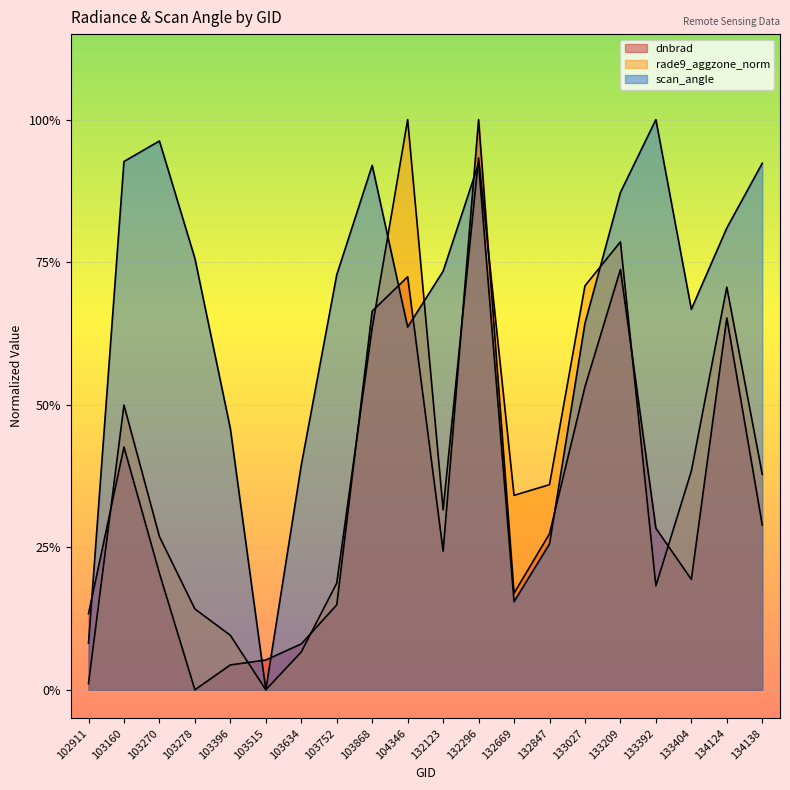

Between 132847 and 103278, which is larger?

132847